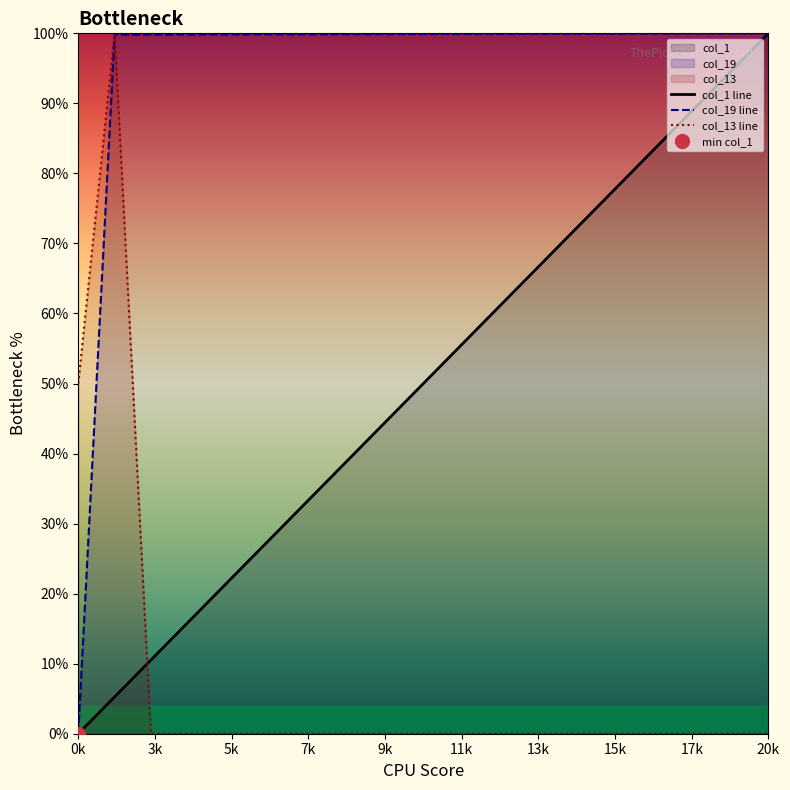

What is the highest value of the col_13 line series?

100.0